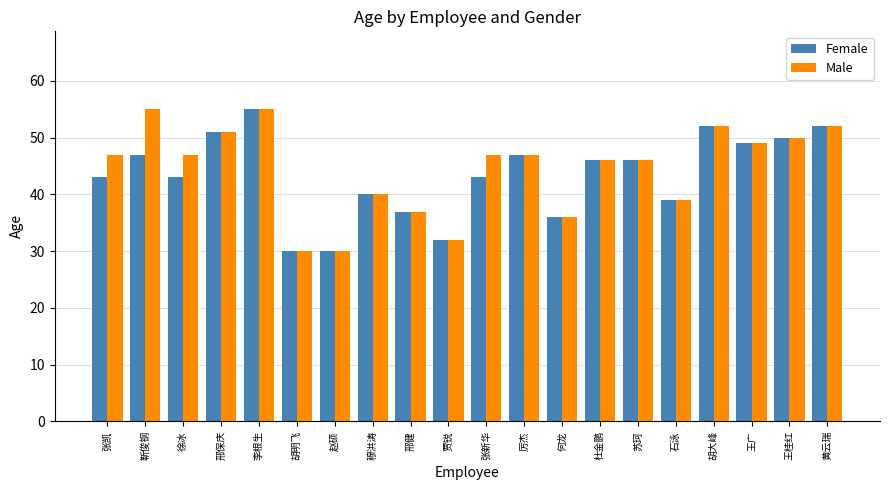

At which category is the sum across all series the highest?

李根生